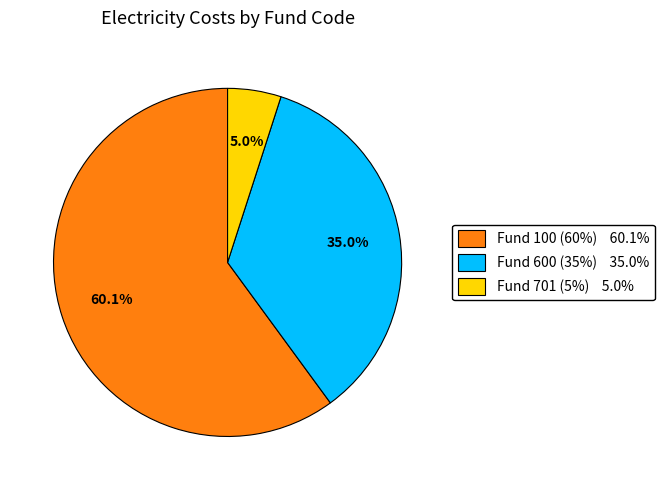

How many segments does this pie chart have?

3